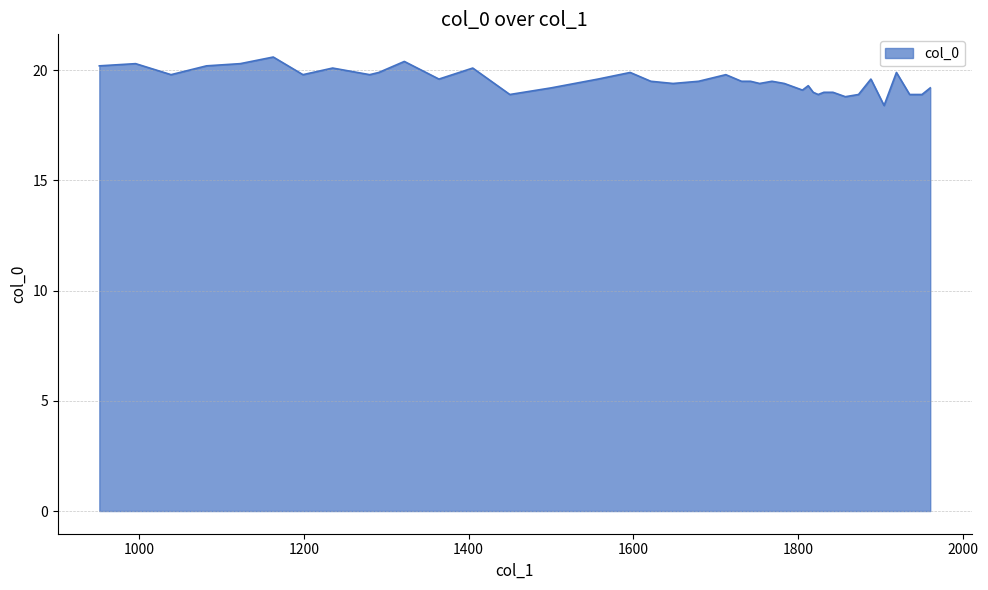

What is the difference between the maximum and minimum values?

2.2